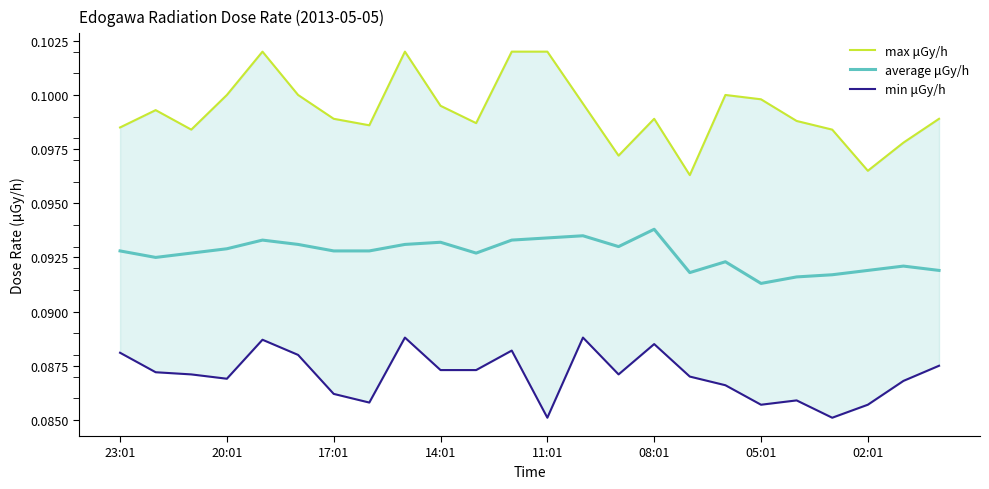

Between 02:01 and 17, which series saw the biggest shift?

max μGy/h